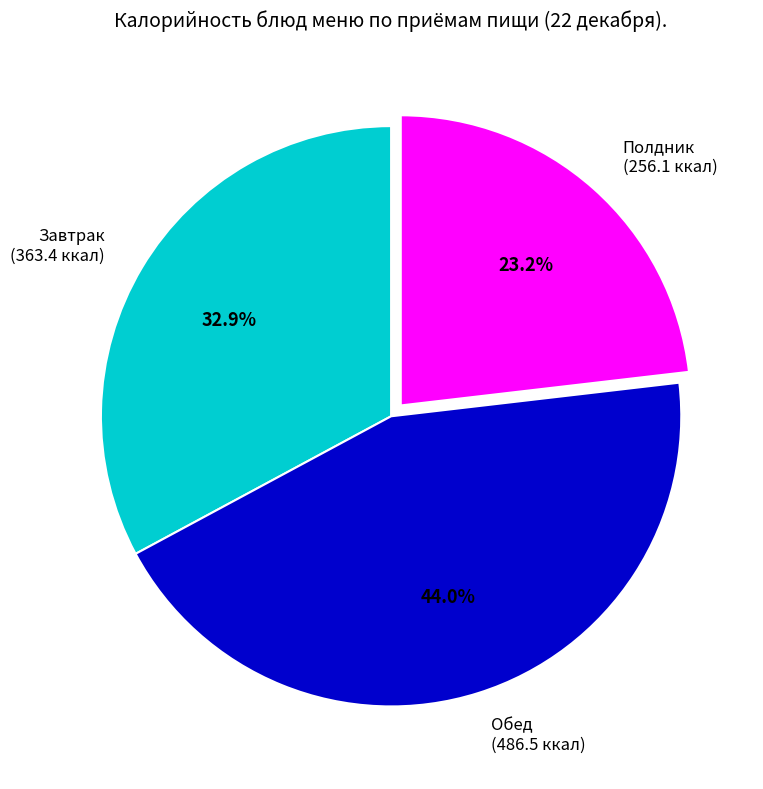

How many segments does this pie chart have?

3